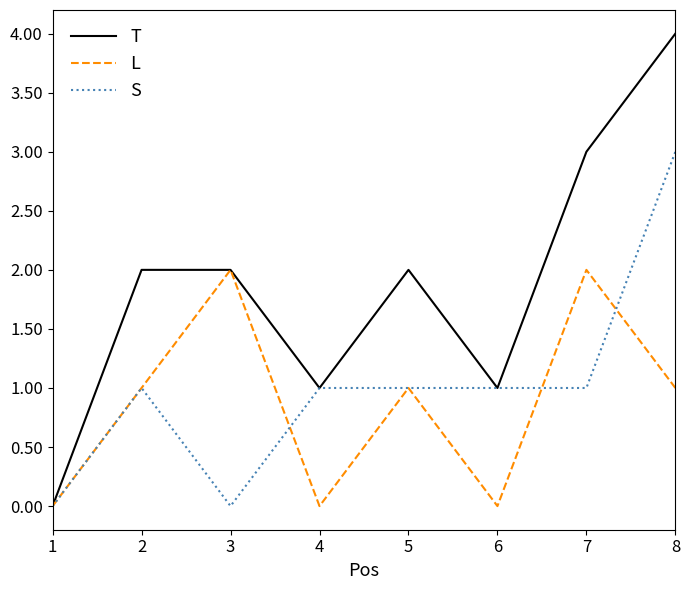

At which category does the chart reach its peak across all series?

8